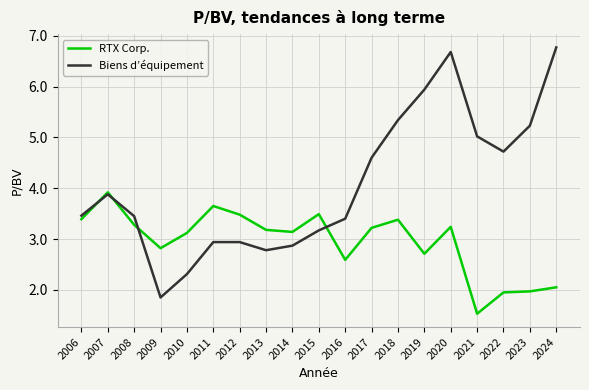

What is the total value across all series at 2011?

6.6